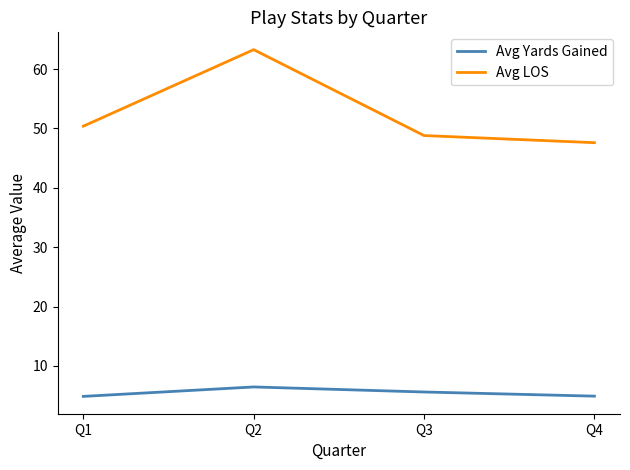

How many values in the Avg LOS series exceed 50?

2